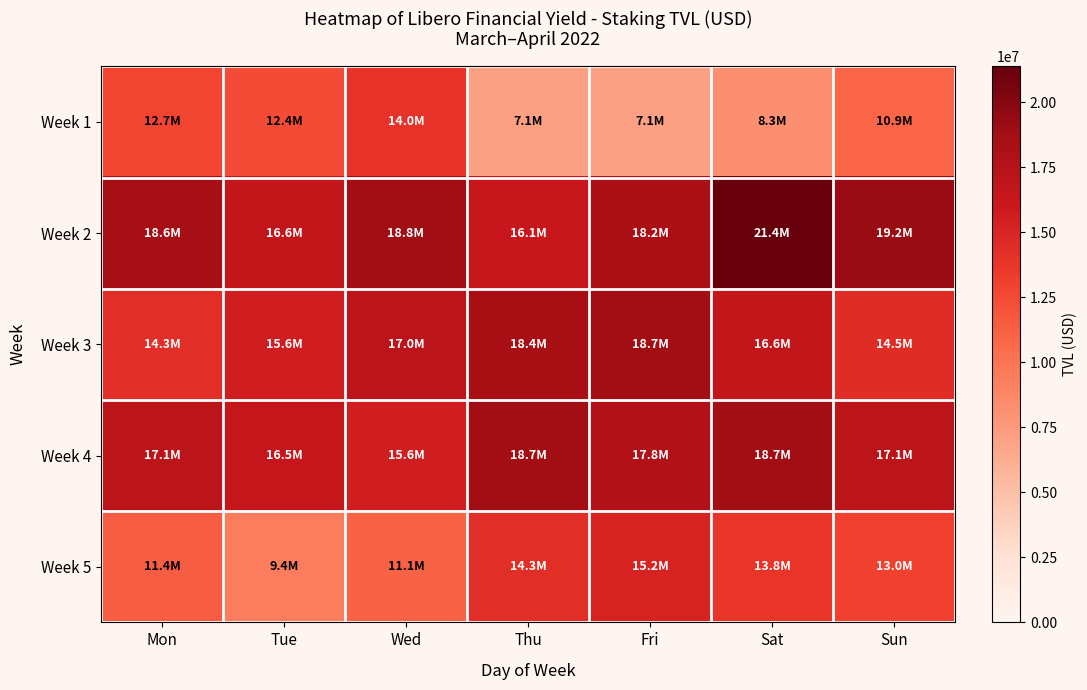

Reading left to right, list all the values displayed in this chart.

Week 1: Mon=12728561.5	Tue=12434184.6	Wed=13989946.0	Thu=7093436.3	Fri=7086396.7	Sat=8264060.8	Sun=10867253.4
Week 2: Mon=18557180.2	Tue=16596325.1	Wed=18793240.3	Thu=16121337.8	Fri=18230053.5	Sat=21379009.9	Sun=19189988.7
Week 3: Mon=14318455.1	Tue=15592110.1	Wed=17033383.9	Thu=18396400.7	Fri=18720237.1	Sat=16575842.6	Sun=14474158.7
Week 4: Mon=17055573.7	Tue=16461050.6	Wed=15593986.9	Thu=18708843.5	Fri=17834197.7	Sat=18726341.8	Sun=17085341.5
Week 5: Mon=11399541.9	Tue=9420967.8	Wed=11104782.1	Thu=14333210.9	Fri=15183129.6	Sat=13806925.3	Sun=13005341.8